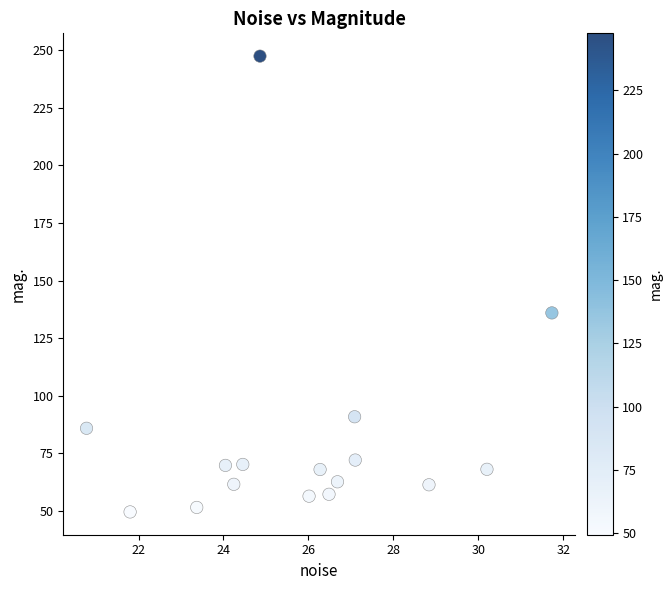

What is the range of Y values (max minus min)?

198.1